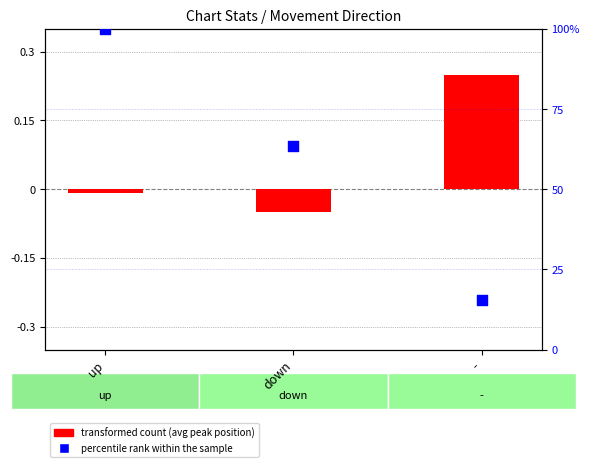

Which series has the largest total across all categories?

percentile rank within the sample